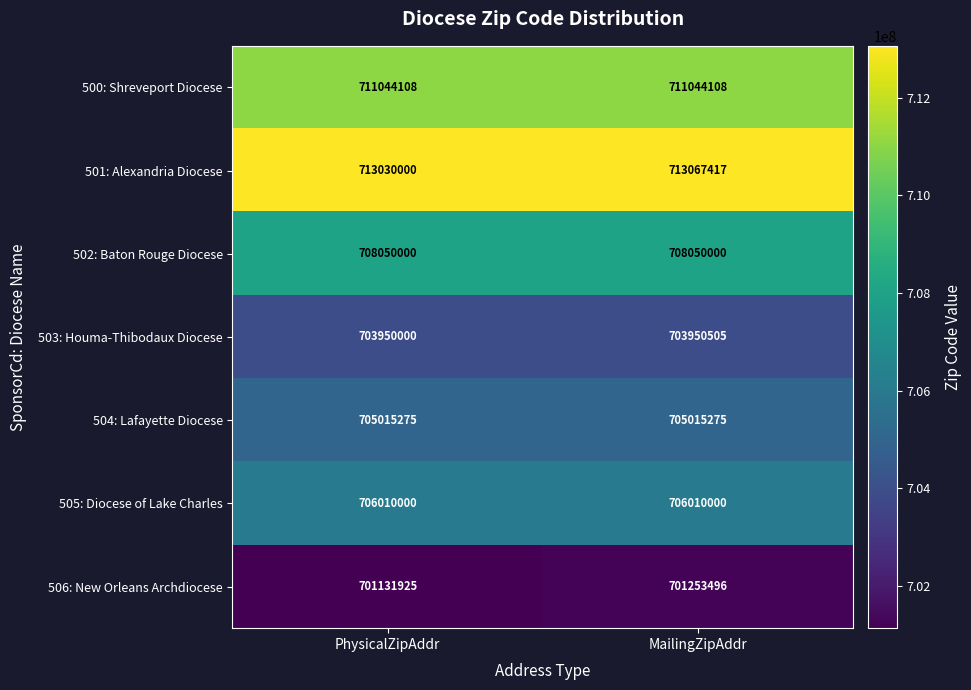

How many categories are shown in the chart?

2